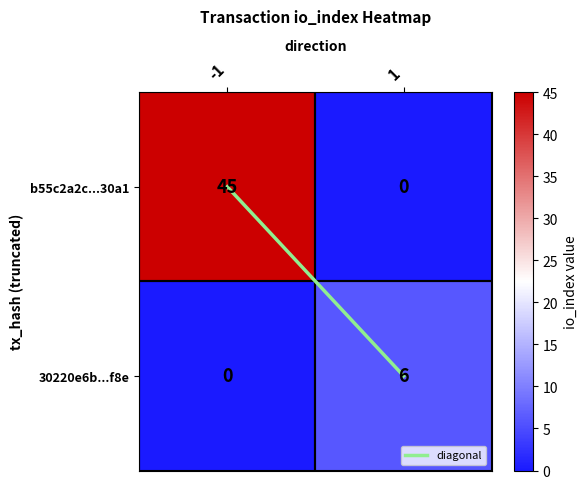

What is the approximate value of b55c2a2c...30a1 at -1?

45